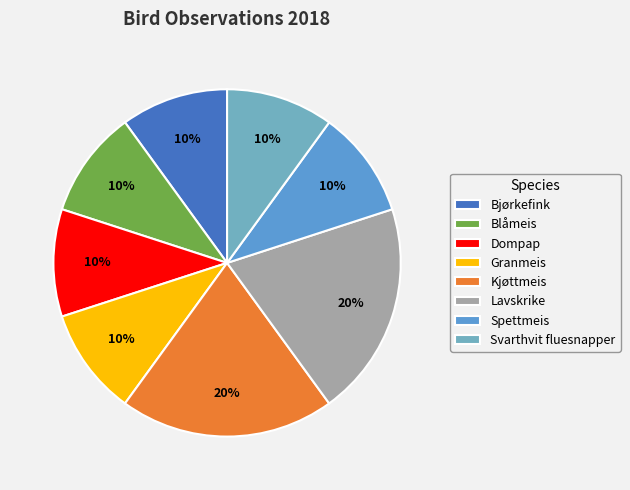

To the nearest percent, what is the average slice percentage?

12%